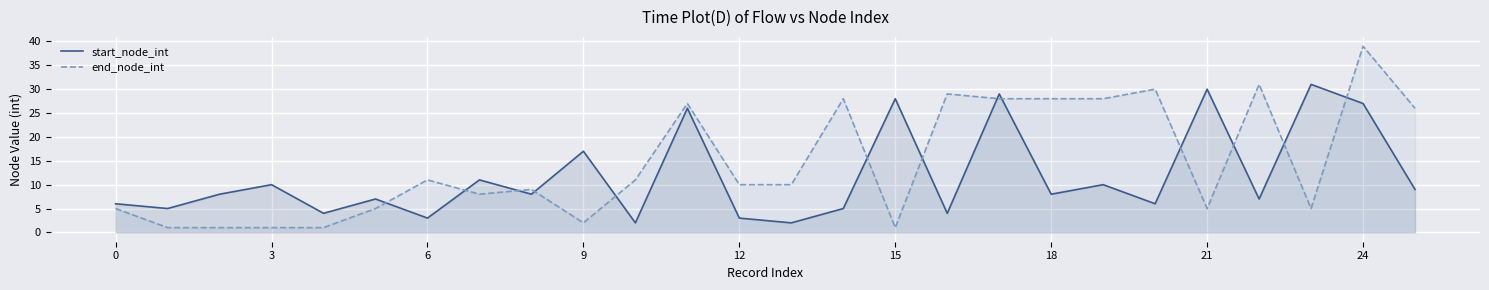

At how many categories does at least one series exceed 29?

5